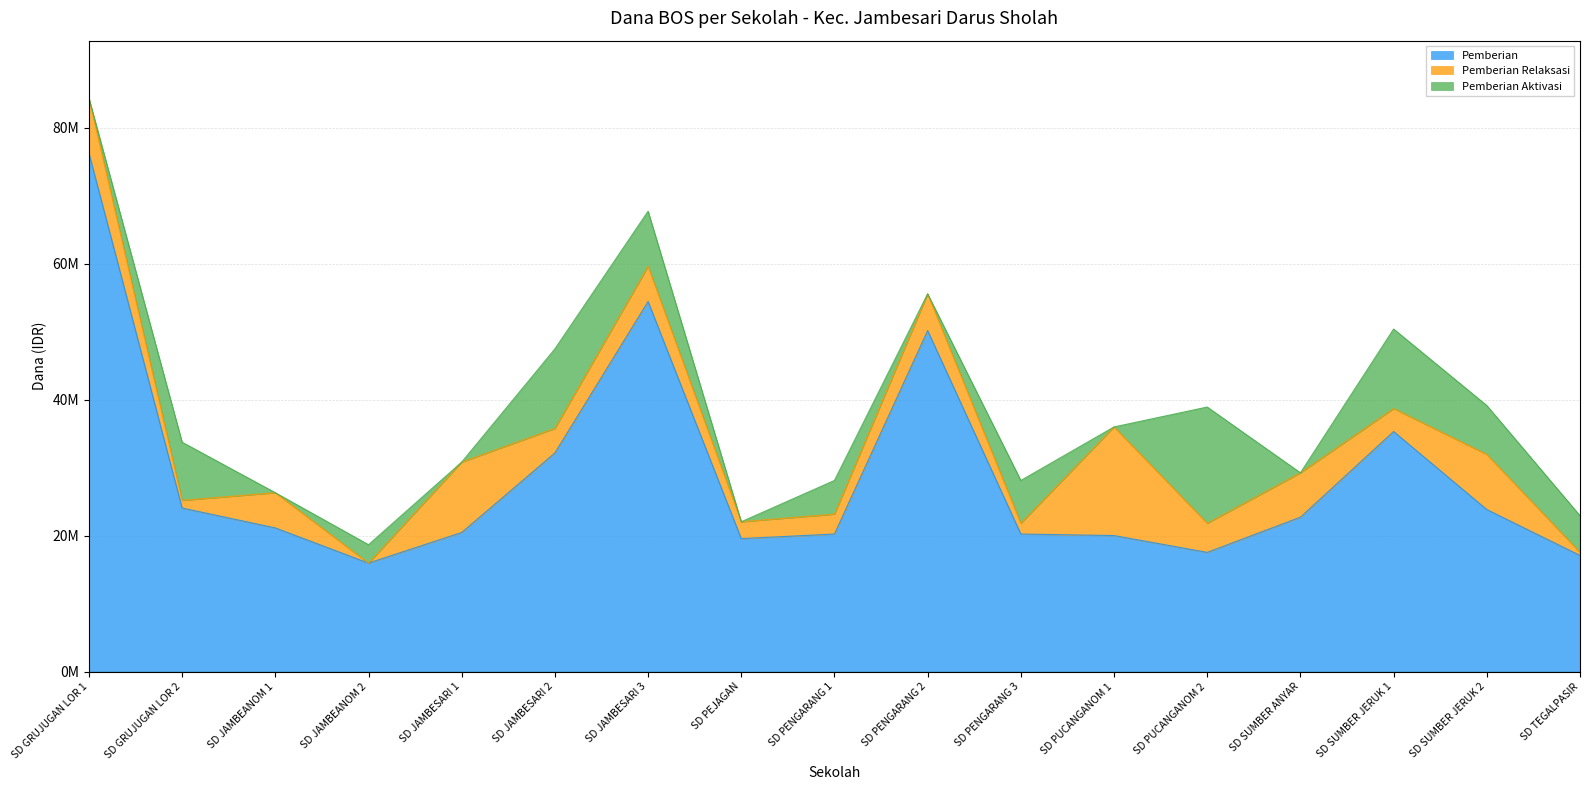

What is the total value across all series at SD GRUJUGAN LOR 2?

33750000